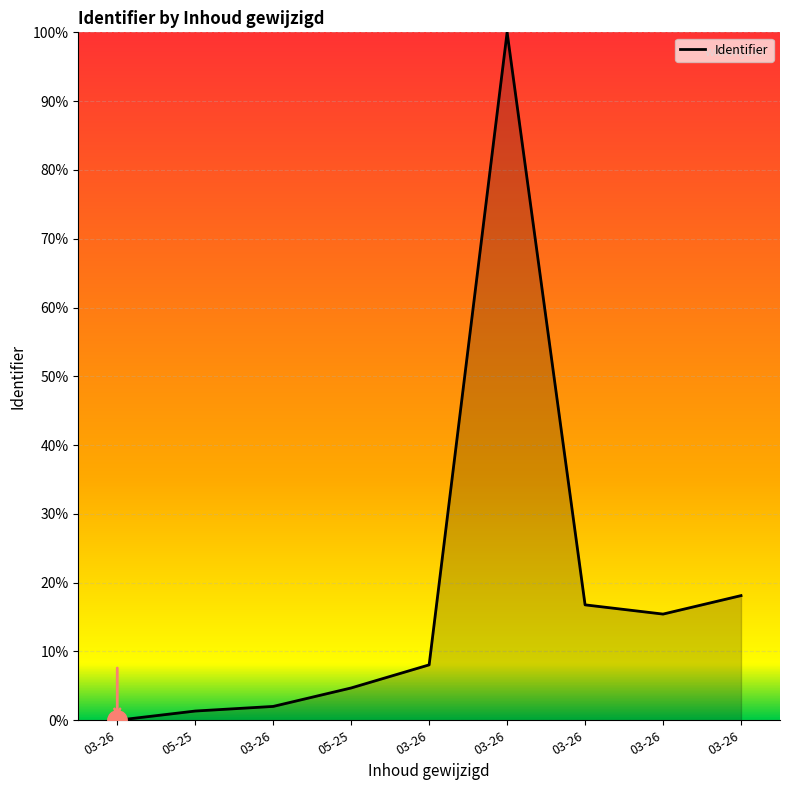

Does the chart have visible grid lines?

Yes